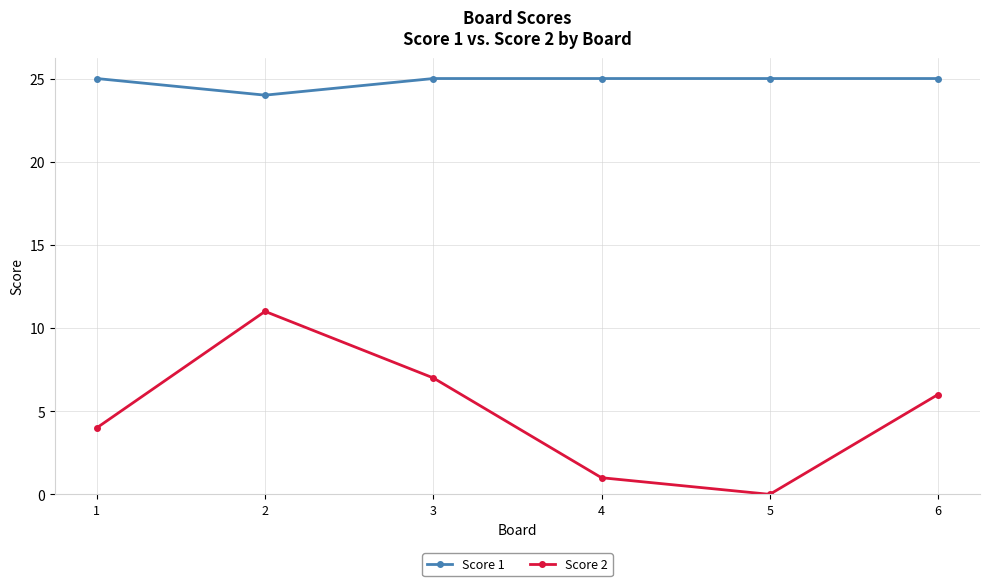

Reading right to left, extract all data points from this chart.

Score 1: 25	25	25	25	24	25
Score 2: 6	0	1	7	11	4